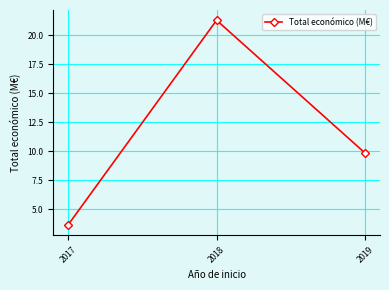

Is this an area chart (filled region under the line)?

No